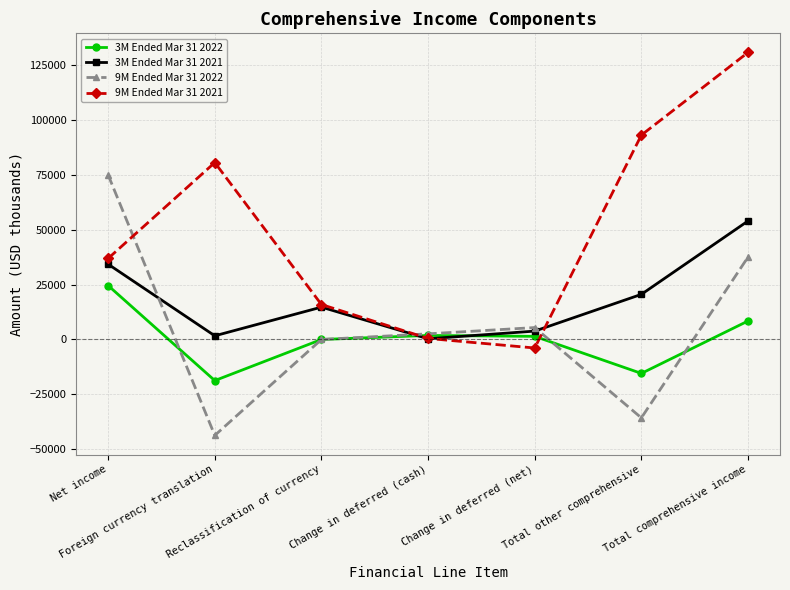

What is the sum of all 9M Ended Mar 31 2021 values?

353460